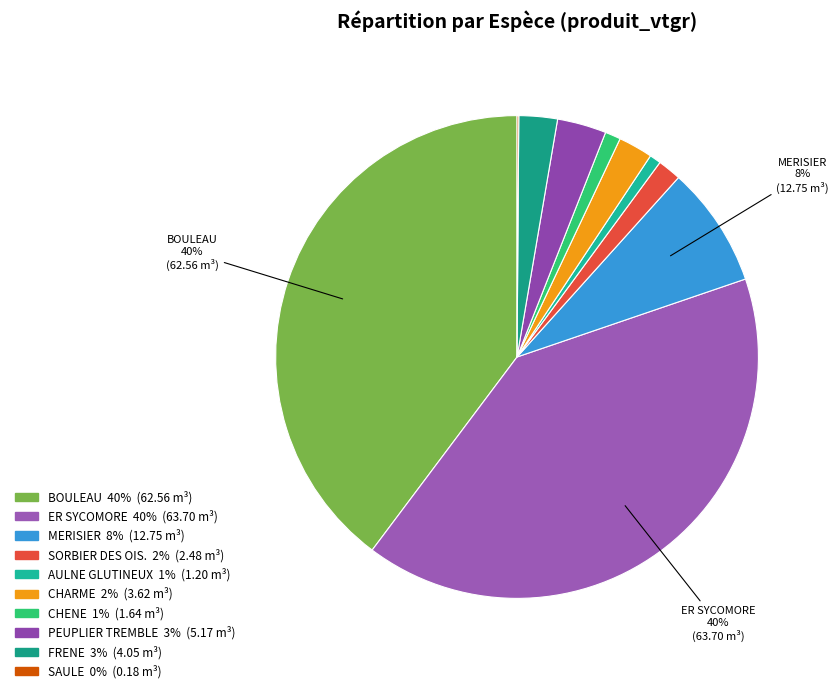

Rank the categories by value from lowest to highest.

SAULE, AULNE GLUTINEUX, CHENE, SORBIER DES OIS., CHARME, FRENE, PEUPLIER TREMBLE, MERISIER, BOULEAU, ER SYCOMORE